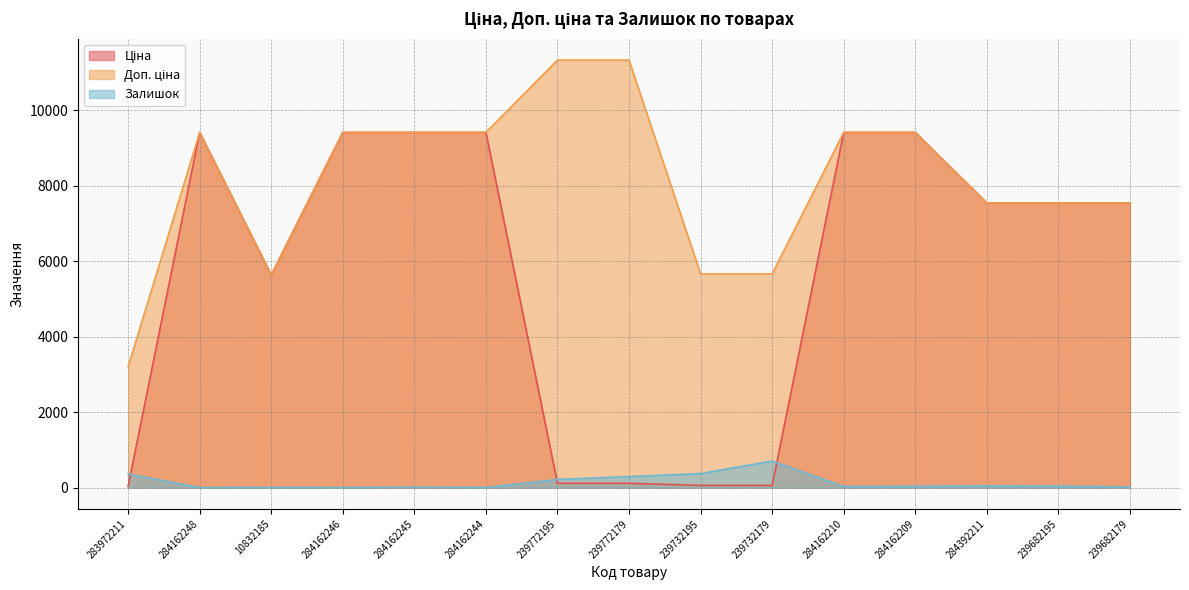

Reading left to right, transcribe all the data shown in this chart.

Ціна: 283972211=32.0	284162248=9416.9	10832185=5636.0	284162246=9416.9	284162245=9416.9	284162244=9416.9	239772195=113.3	239772179=113.3	239732195=56.7	239732179=56.7	284162210=9416.9	284162209=9416.9	284392211=7545.9	239682195=7545.9	239682179=7545.9
Доп. ціна: 283972211=3205.0	284162248=9416.9	10832185=5636.0	284162246=9416.9	284162245=9416.9	284162244=9416.9	239772195=11334.0	239772179=11334.0	239732195=5667.0	239732179=5667.0	284162210=9416.9	284162209=9416.9	284392211=7545.9	239682195=7545.9	239682179=7545.9
Залишок: 283972211=360.0	284162248=0.0	10832185=2.0	284162246=0.0	284162245=9.0	284162244=0.0	239772195=215.0	239772179=290.0	239732195=370.0	239732179=702.0	284162210=29.0	284162209=34.0	284392211=43.0	239682195=38.0	239682179=15.0